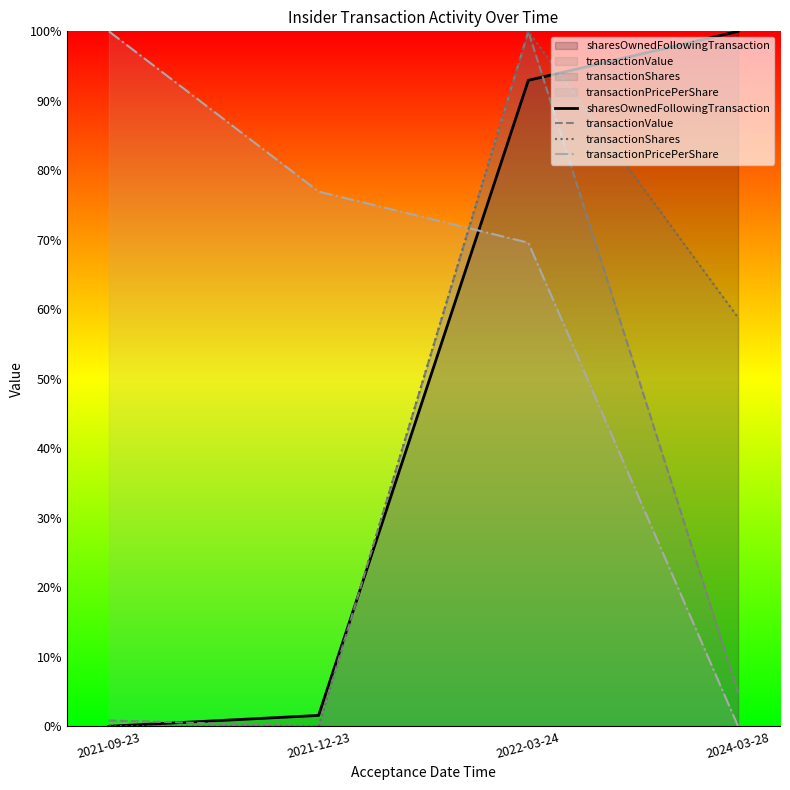

What is the difference between the maximum and minimum values in the transactionShares series?

100.0